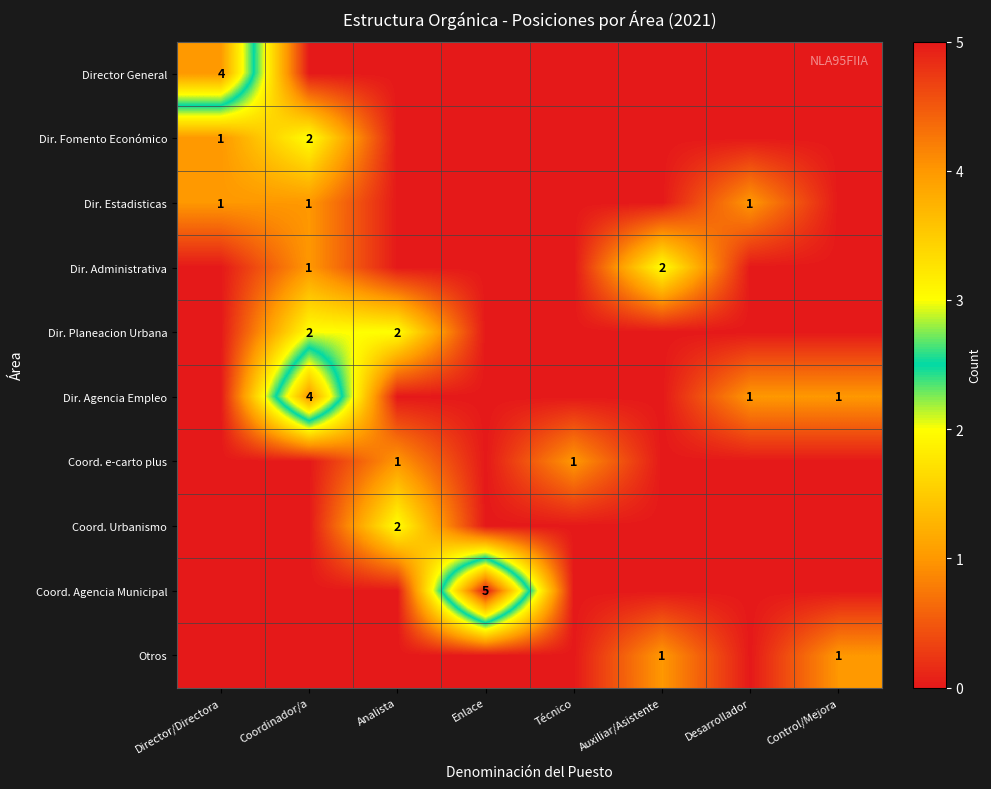

The Dir. Planeacion Urbana series shows 2 at Analista. True or false?

True